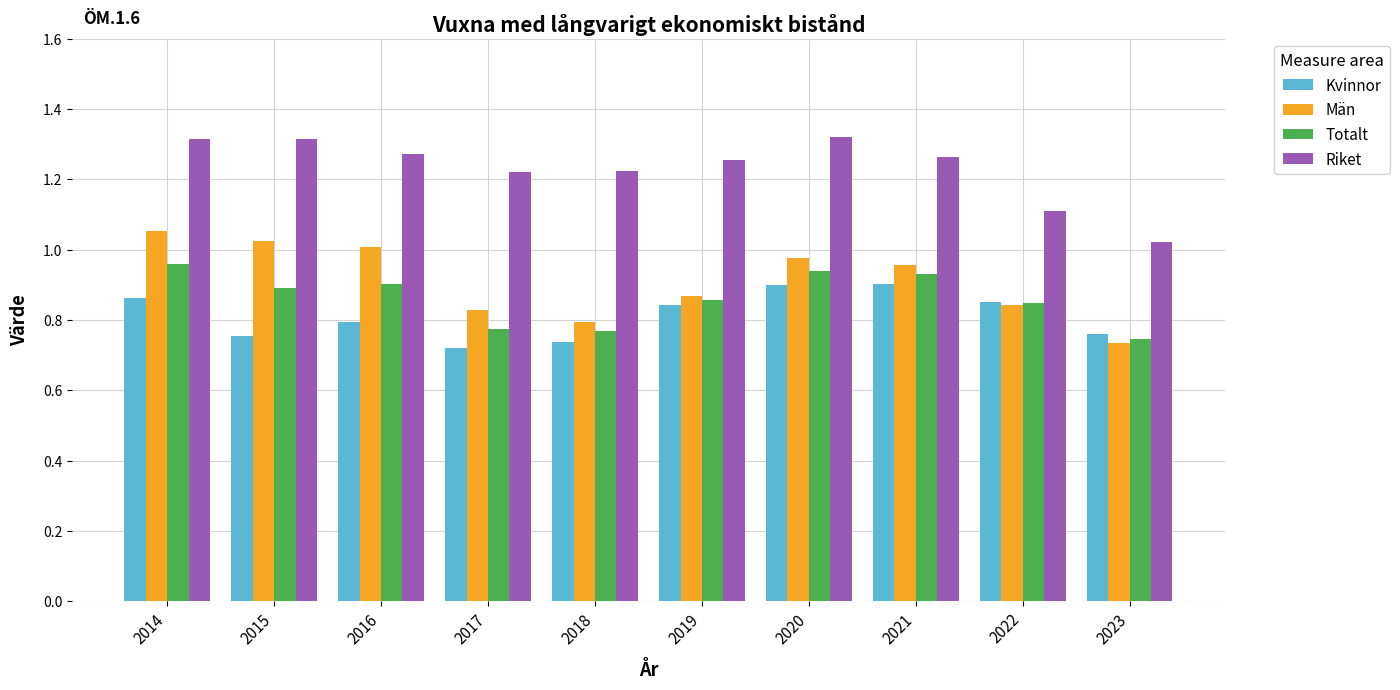

Rank the series at 2020 from lowest to highest value.

Kvinnor, Totalt, Män, Riket